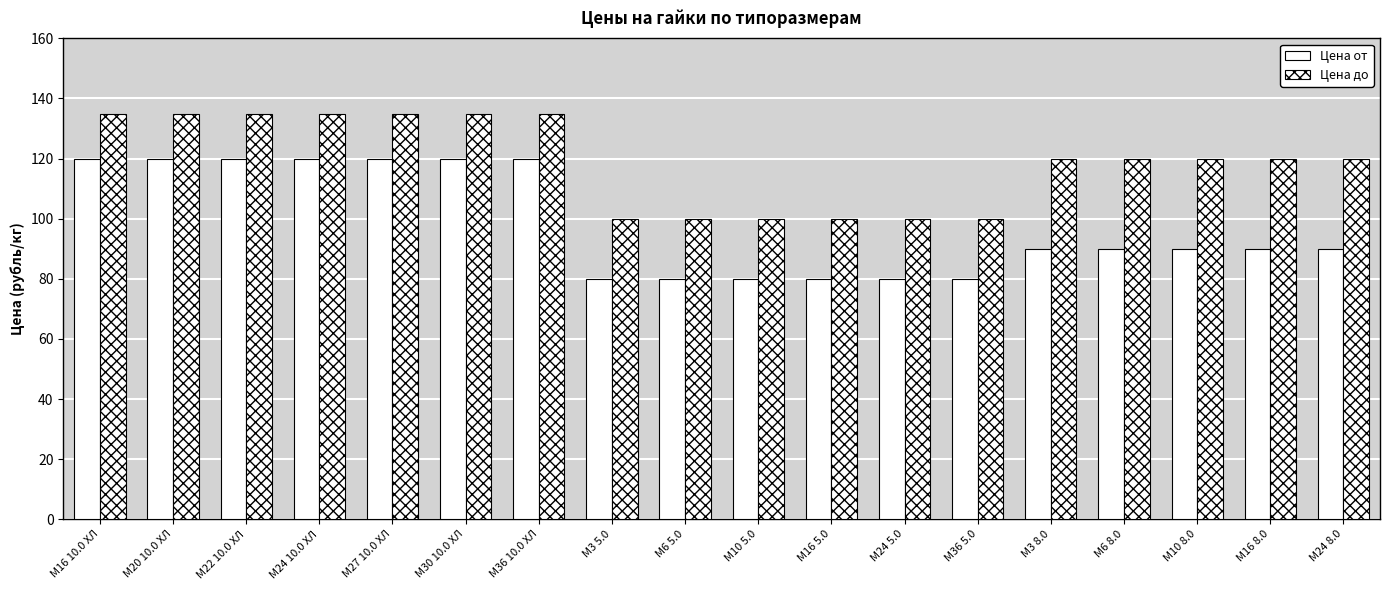

How many bars are there in each group?

2